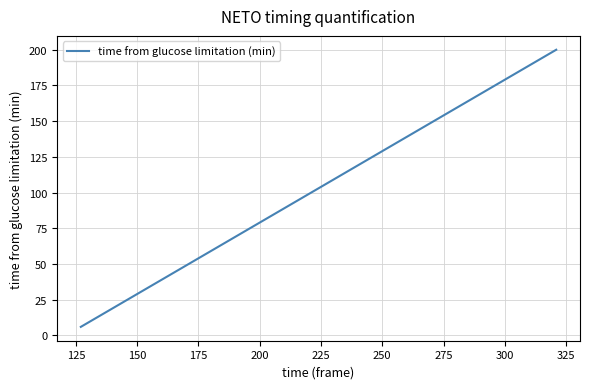

What is the sum of all values?

2956